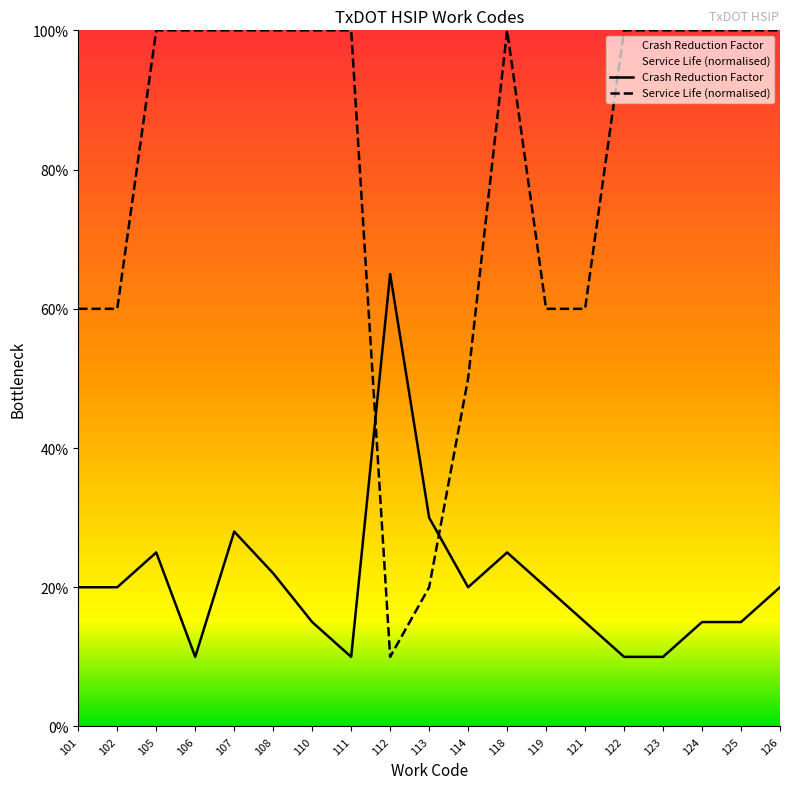

True or false: Crash Reduction Factor has more than 1 interior local peaks.

True